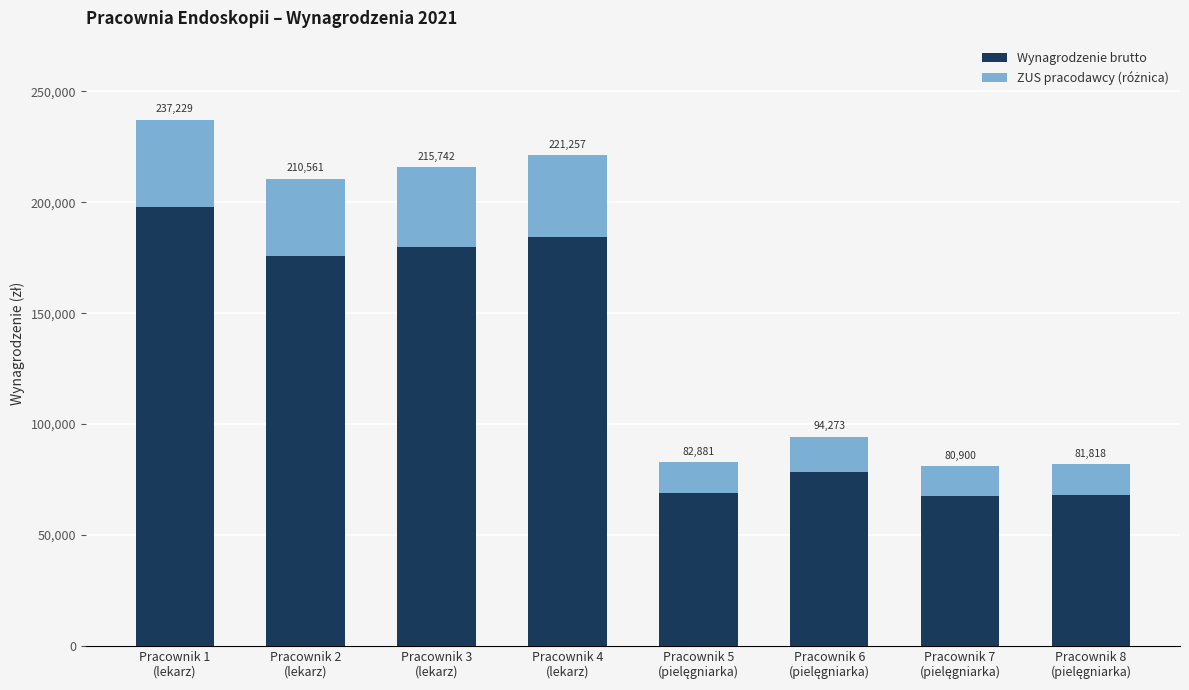

What is the sum of all Wynagrodzenie brutto values?

1021321.6